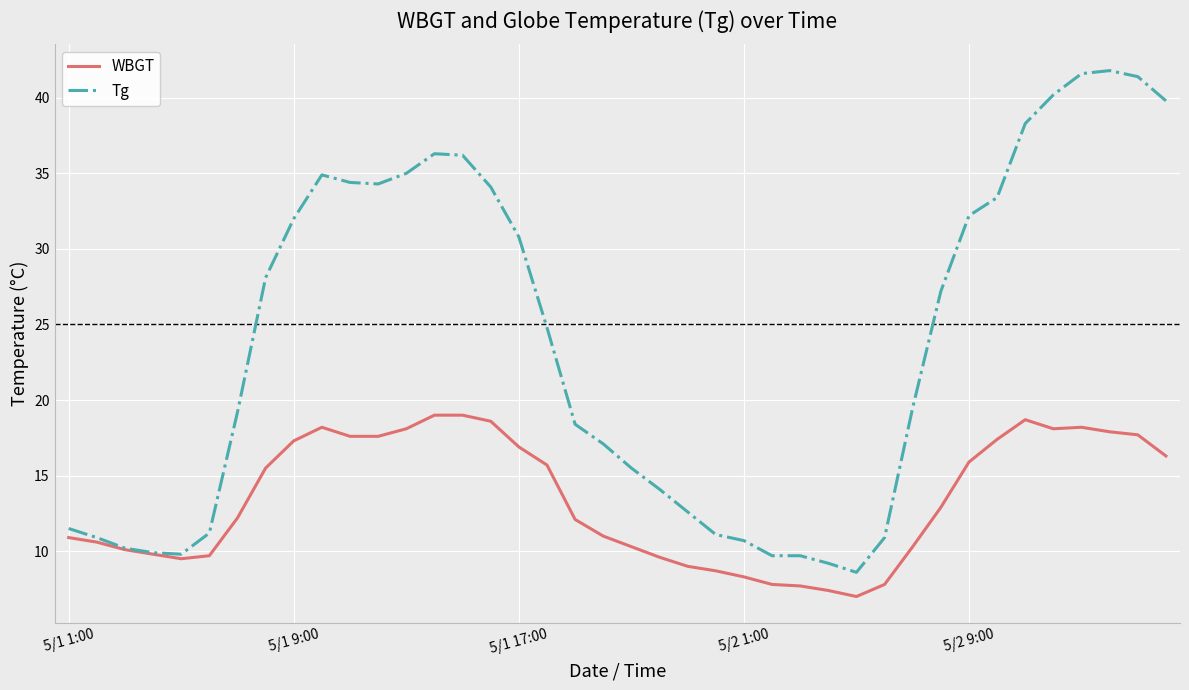

What is the maximum value shown in the chart?

41.8